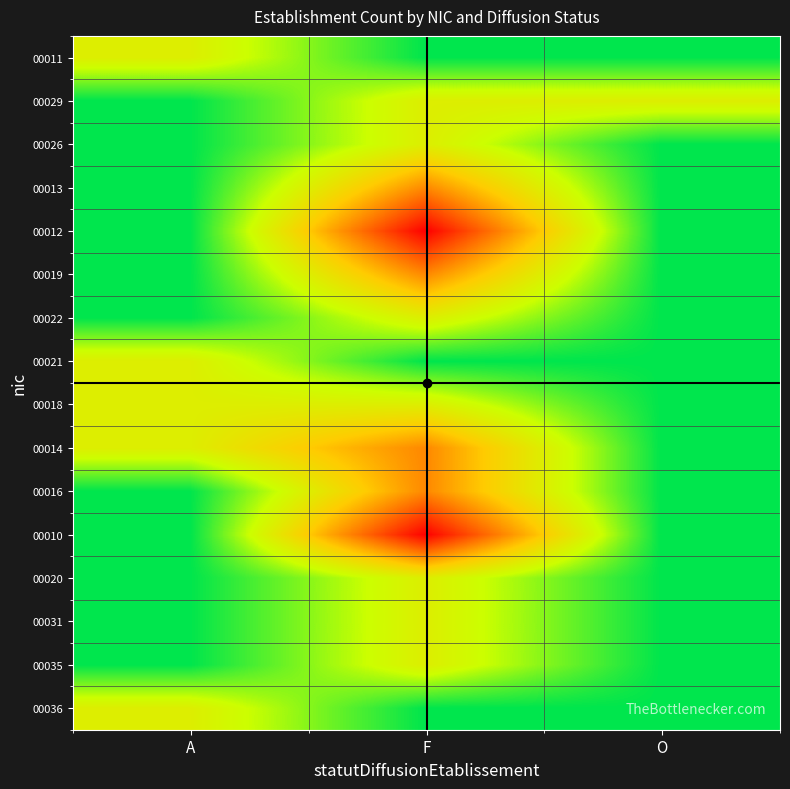

How many data points does each series have?

3